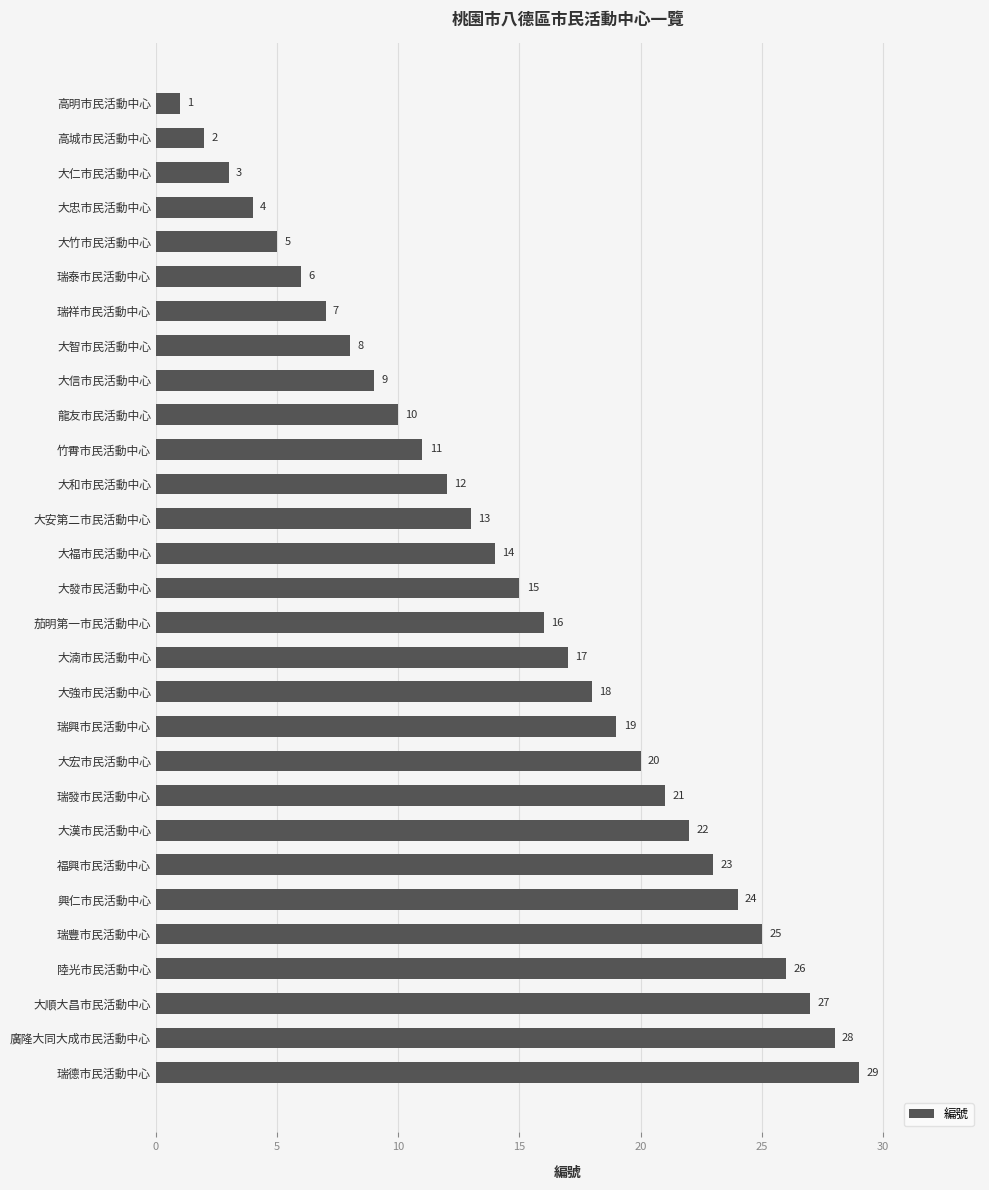

What is the change in value from 高明市民活動中心 to 瑞發市民活動中心?

+20